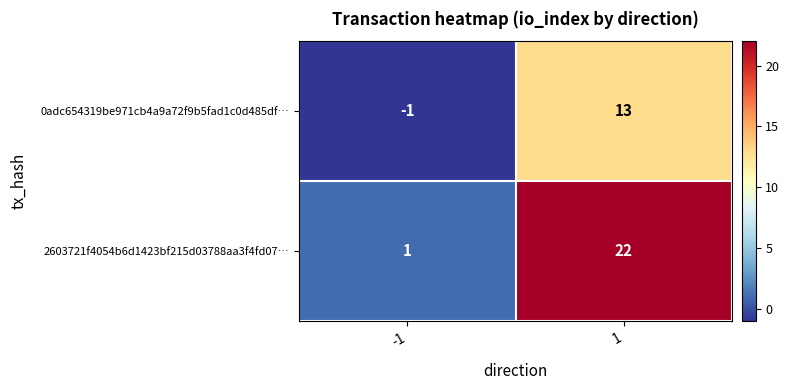

Rank the series by their average value, from highest to lowest.

2603721f4054b6d1423bf215d03788aa3f4fd07…, 0adc654319be971cb4a9a72f9b5fad1c0d485df…